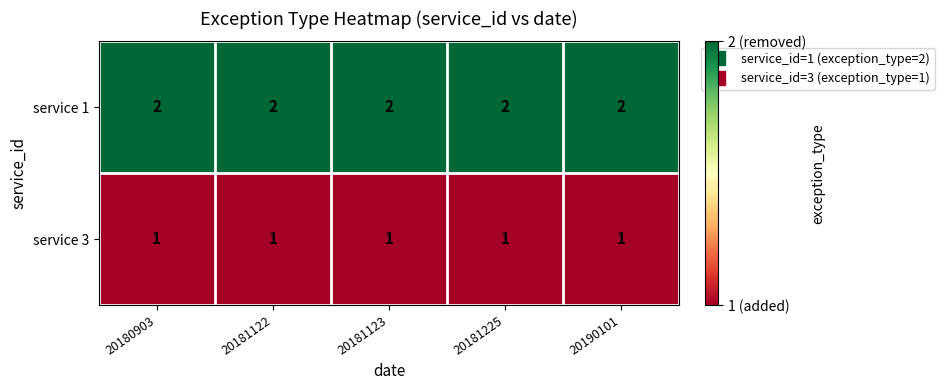

Rank the series by their maximum value, from lowest to highest.

service 3, service 1